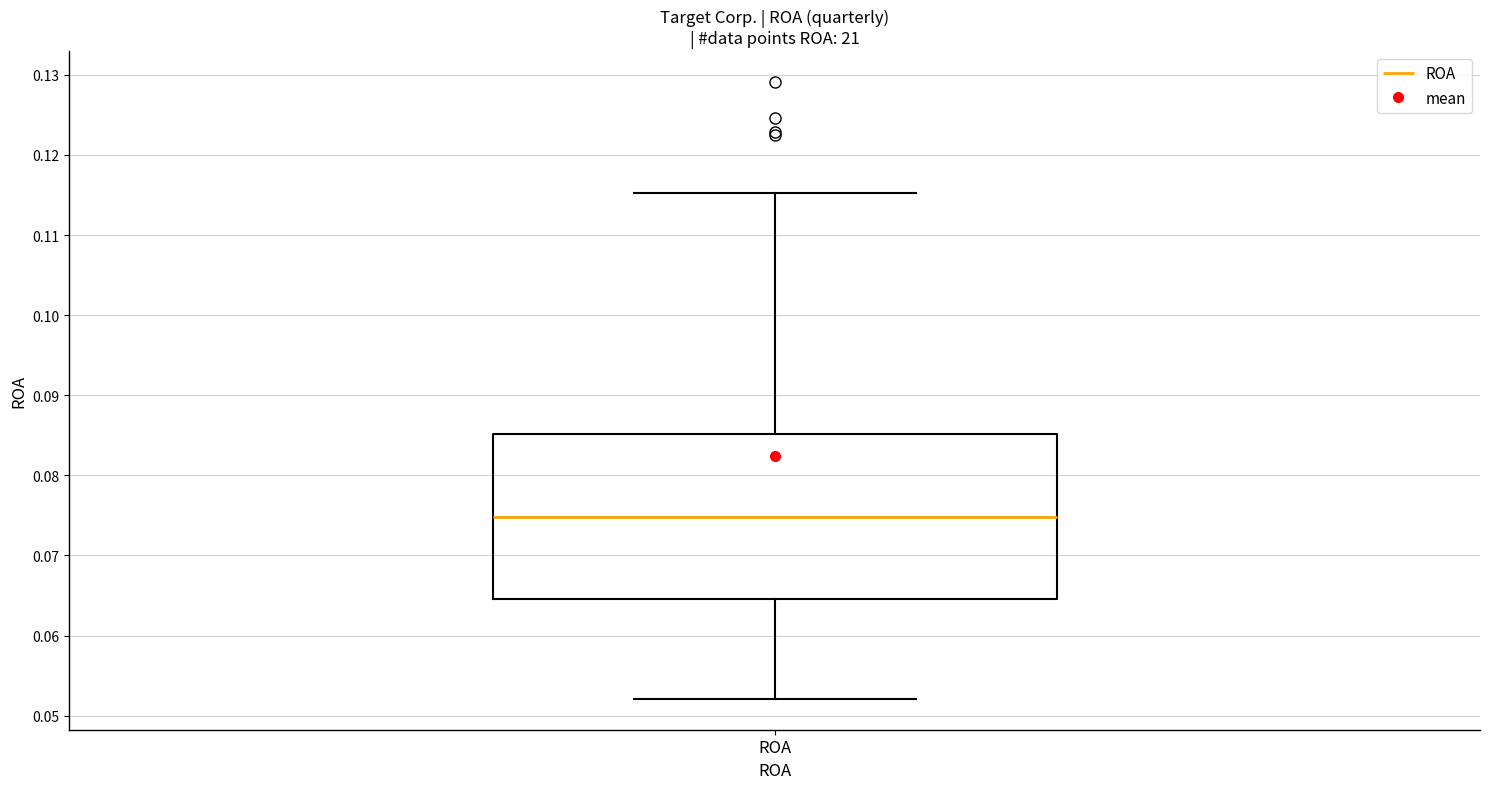

Read this box plot against the y-axis: the position of the median line, the range covered by the box, and the ends of both whiskers. The values are not printed on the chart, so give them approximately, as read against the axis.

median 0.075, box 0.065 to 0.085, whiskers 0.052 to 0.115